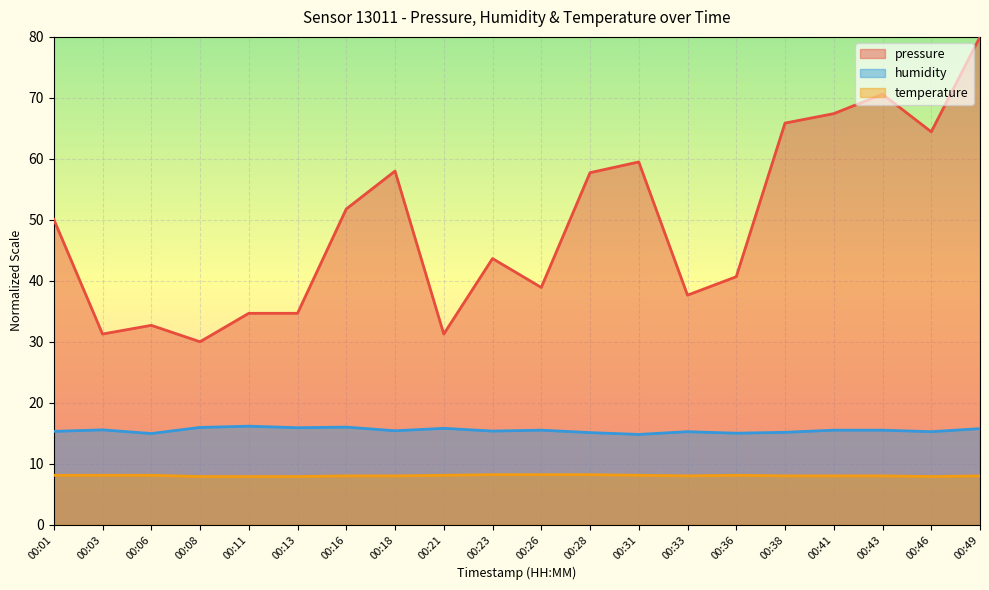

True or false: temperature has a value of 8.1 at 00:36.

True